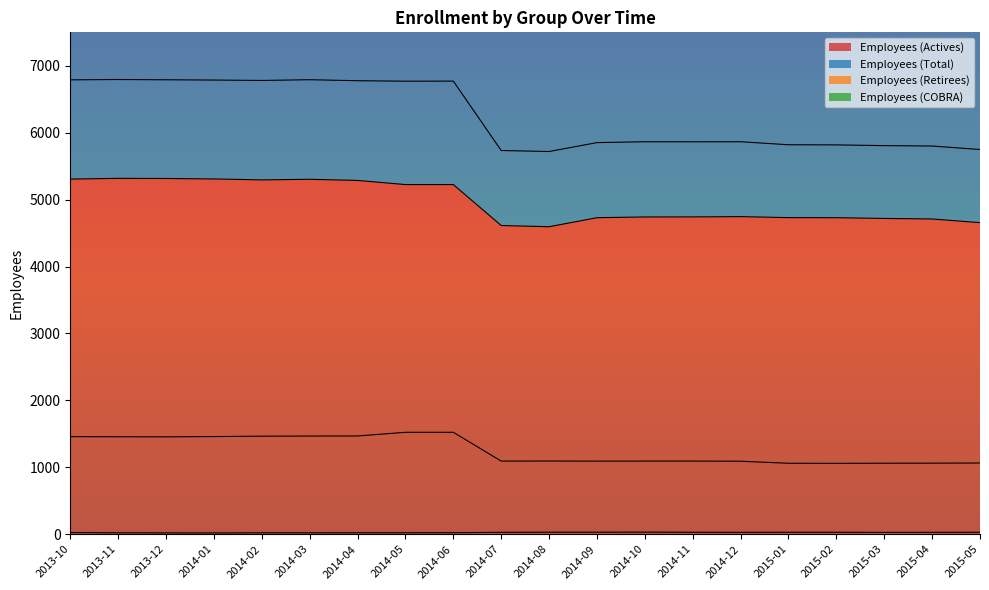

Rank the categories by Employees (Actives) value from highest to lowest.

2013-11, 2013-12, 2014-01, 2013-10, 2014-03, 2014-02, 2014-04, 2014-05, 2014-06, 2014-12, 2014-11, 2014-10, 2015-01, 2014-09, 2015-02, 2015-03, 2015-04, 2015-05, 2014-07, 2014-08